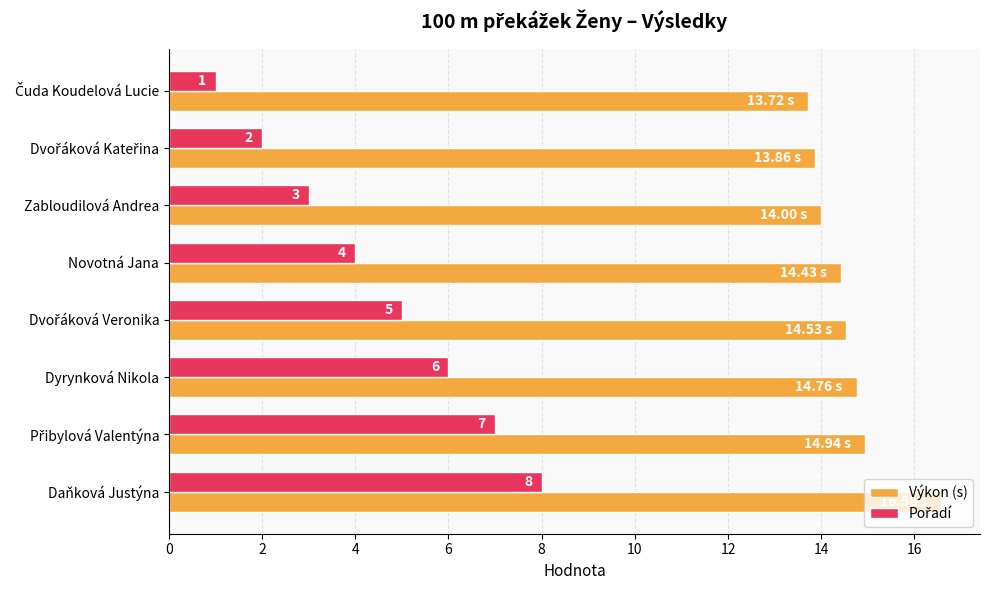

At which category is the sum across all series the highest?

Daňková Justýna